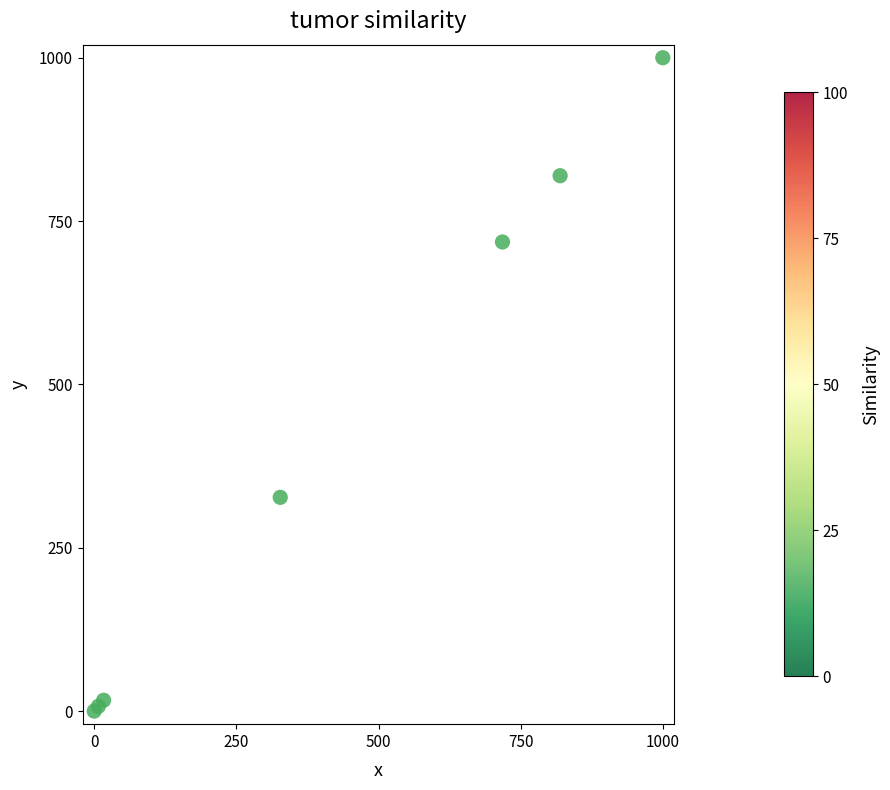

What Y value in the scatter plot is closest to 500?

327.2